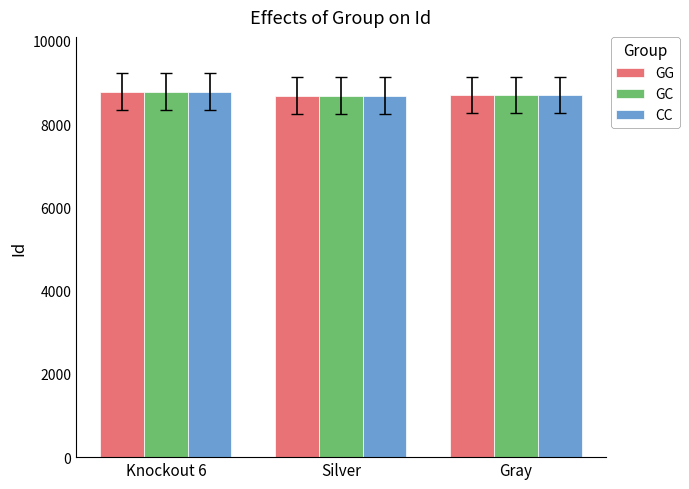

How many series are shown in this chart?

3